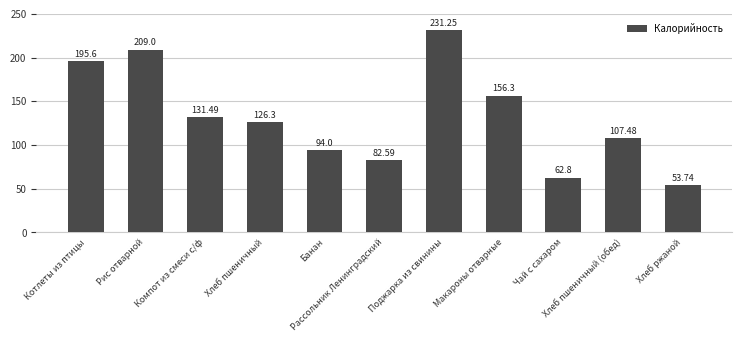

What is the ratio of the value at Хлеб пшеничный to the value at Хлеб ржаной?

2.4